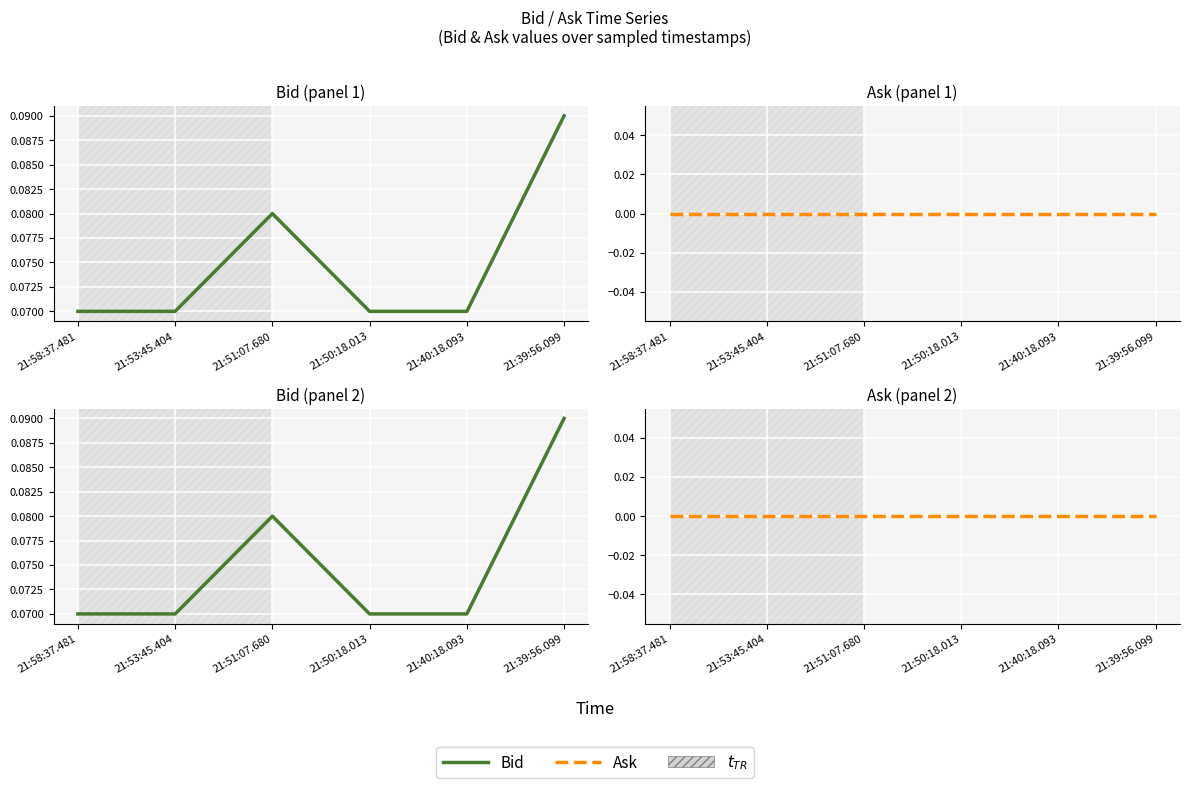

What is the label of the 4th point from the right?

21:51:07.680